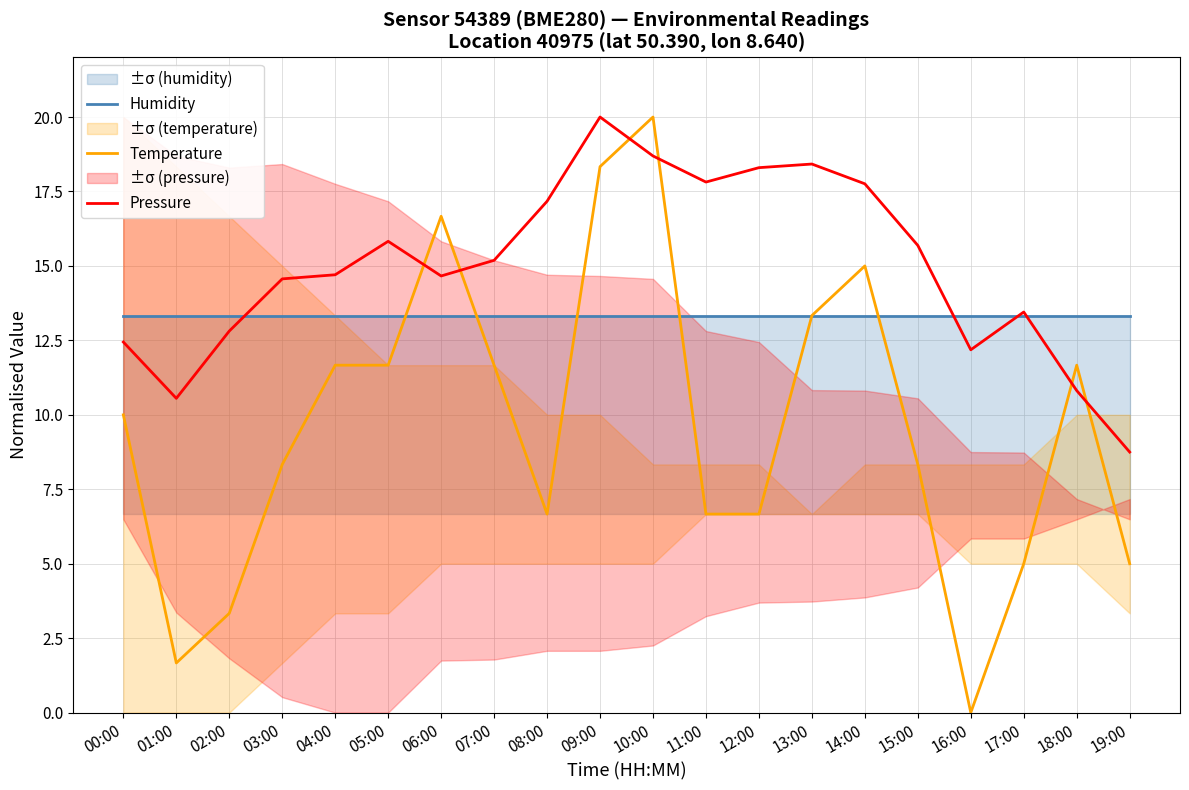

Which series has the largest range (max minus min)?

Temperature